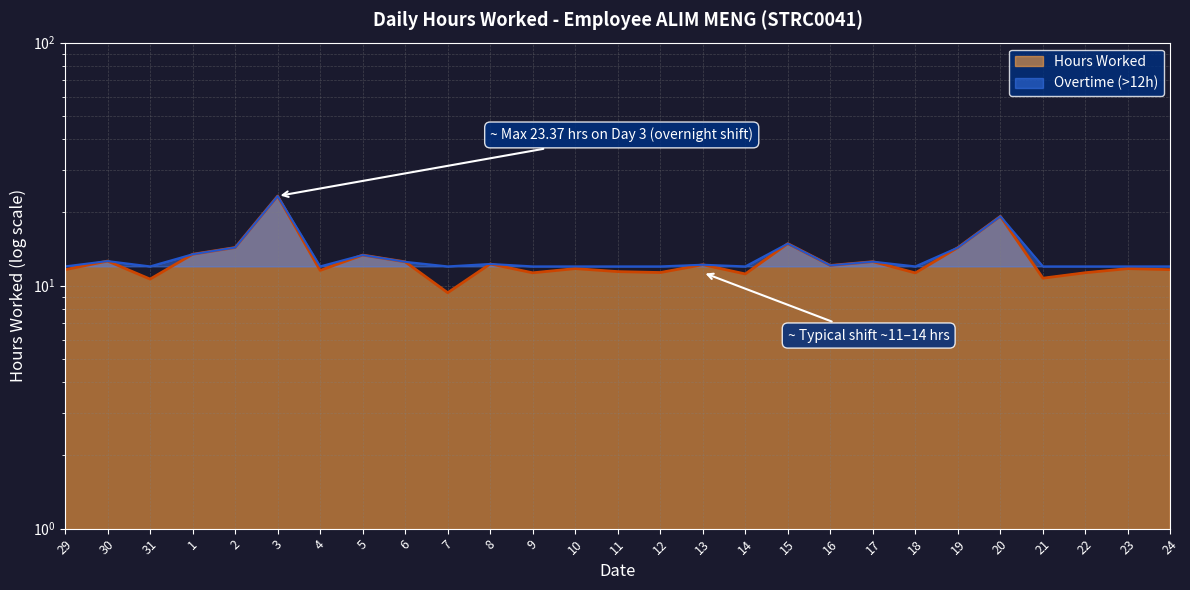

Where does the data first go above 11?

29